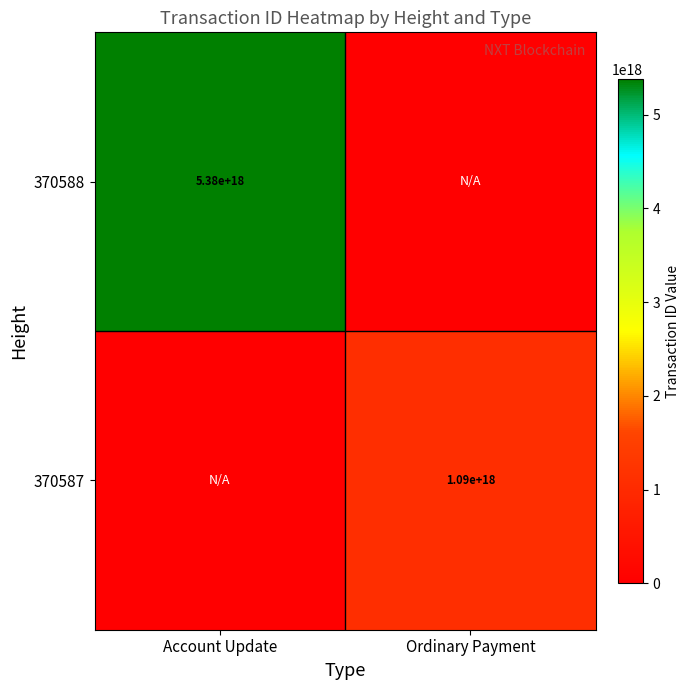

Is it true that 370587 equals 1489367154160069120 at Ordinary Payment?

False